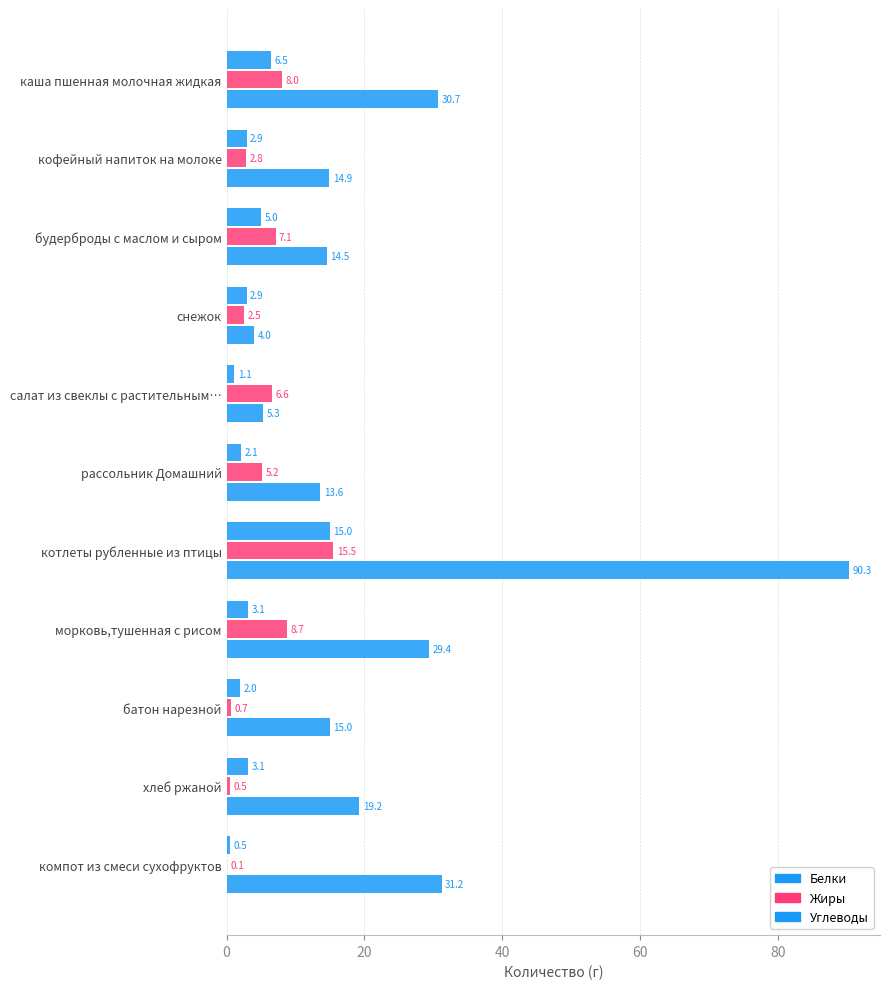

How many data points in Жиры are above 5?

6